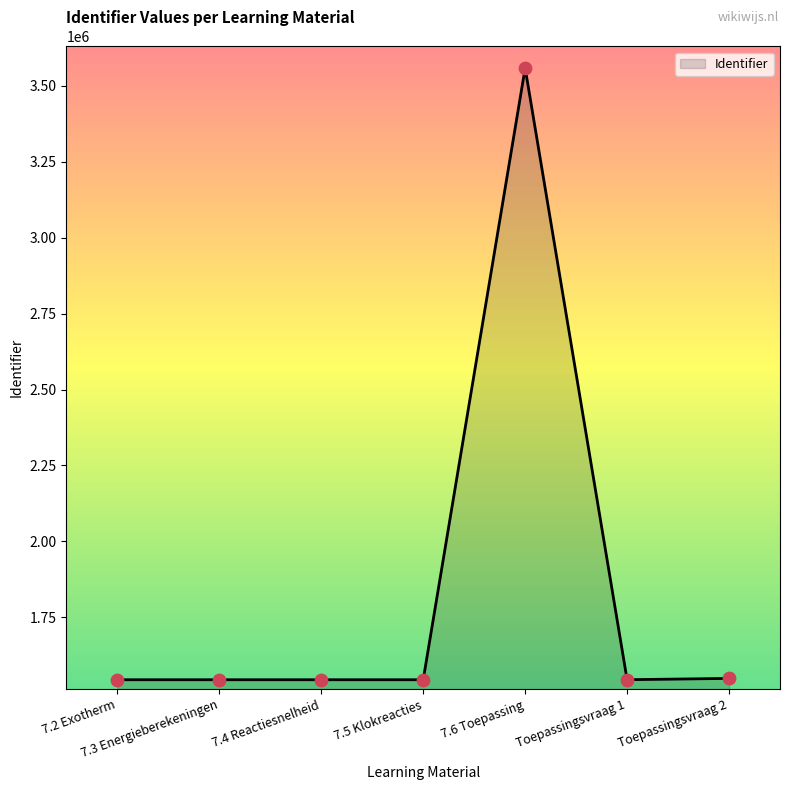

What is the ratio of the value at Toepassingsvraag 2 to the value at 7.3 Energieberekeningen?

1.0